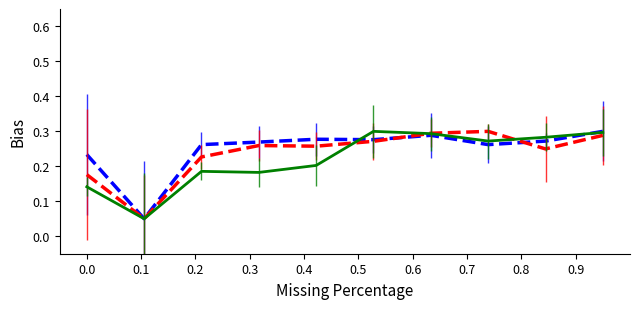

True or false: series_C has a value of 0.3 at 0.2.

False